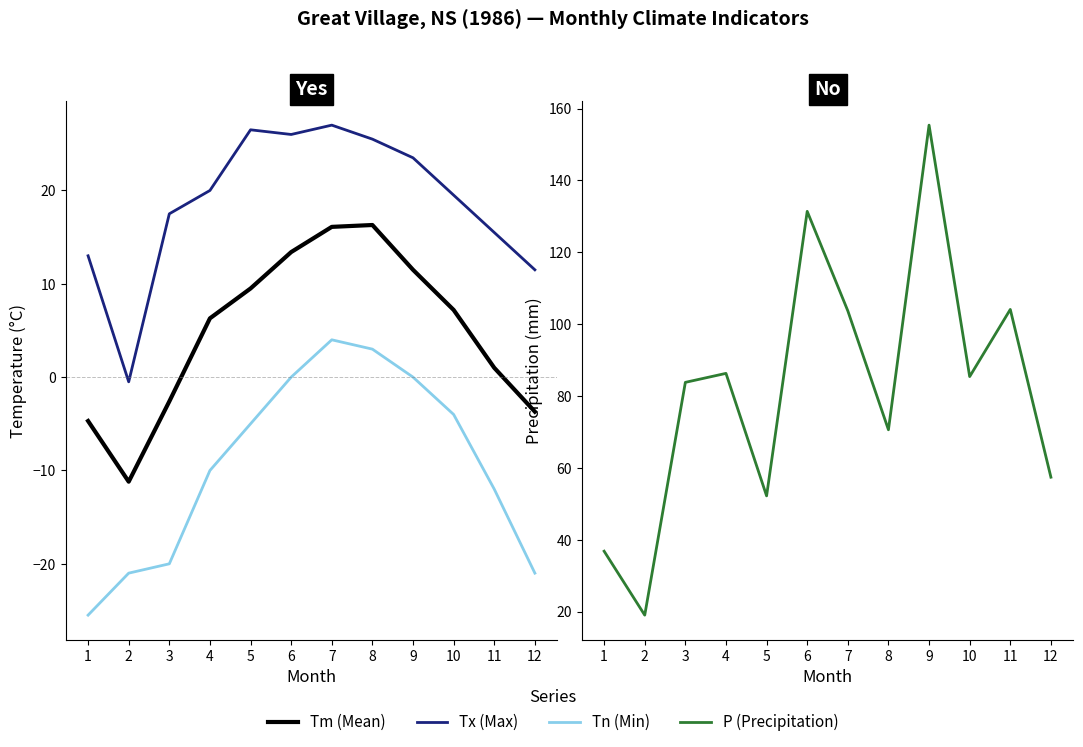

Reading left to right, what are all the values shown in this chart?

Tm (Mean): -4.7	-11.2	-2.6	6.3	9.5	13.4	16.1	16.3	11.5	7.2	1.0	-3.7
Tx (Max): 13.0	-0.5	17.5	20.0	26.5	26.0	27.0	25.5	23.5	19.5	15.5	11.5
Tn (Min): -25.5	-21.0	-20.0	-10.0	-5.0	0.0	4.0	3.0	0.0	-4.0	-12.0	-21.0
P (Precipitation): 36.8	19.0	83.8	86.3	52.2	131.4	103.7	70.6	155.4	85.4	104.1	57.4